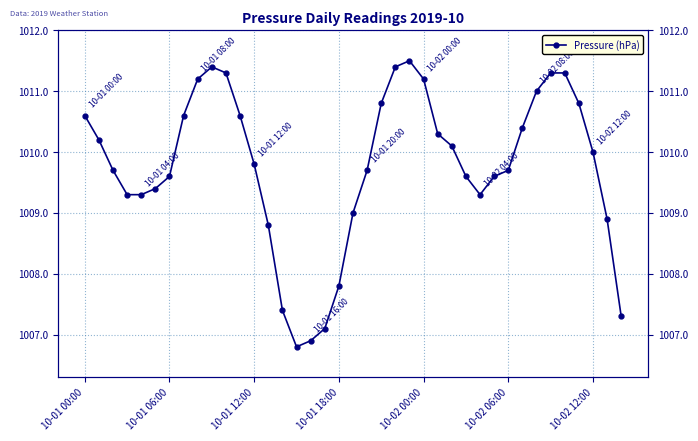

Which category has the lowest value across all series?

15